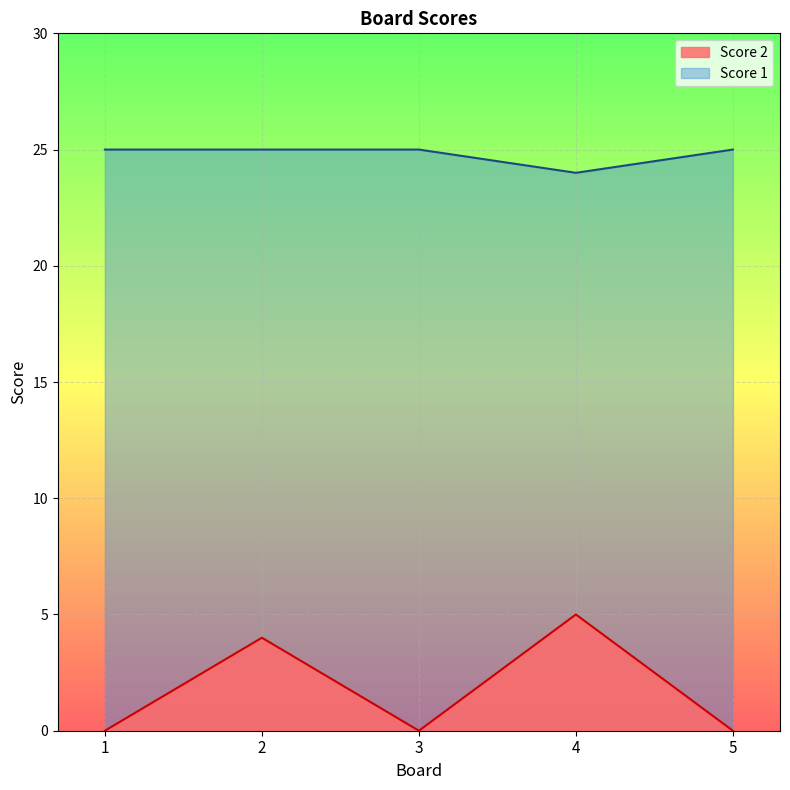

Where is Score 1 nearest to the value 24?

4